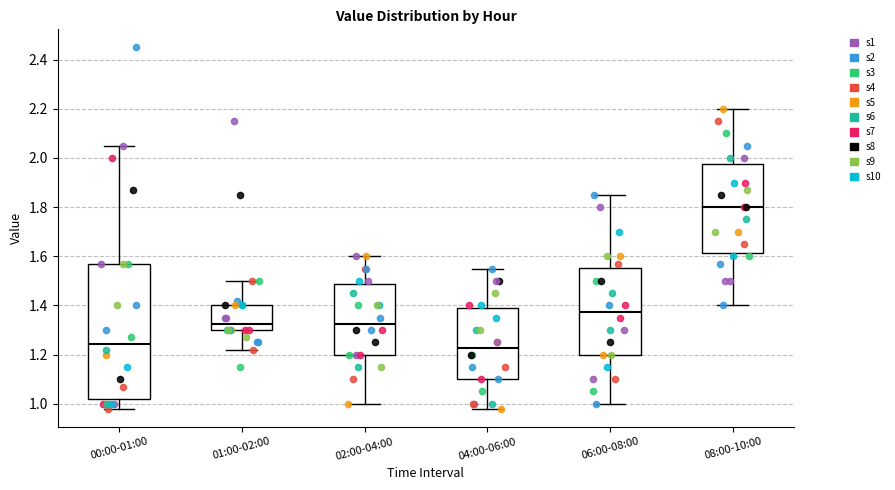

Which box has the highest median line?

08:00-10:00